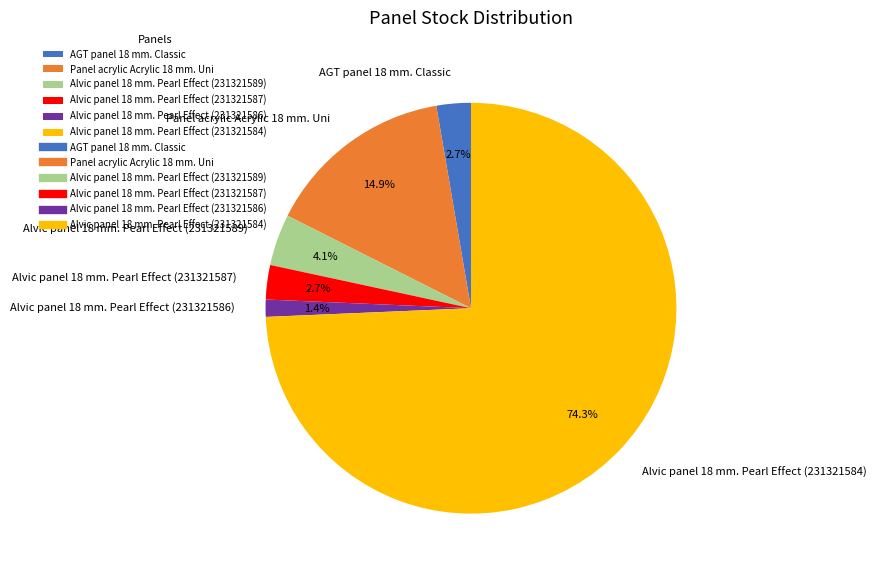

To the nearest percent, what is the average slice percentage?

17%